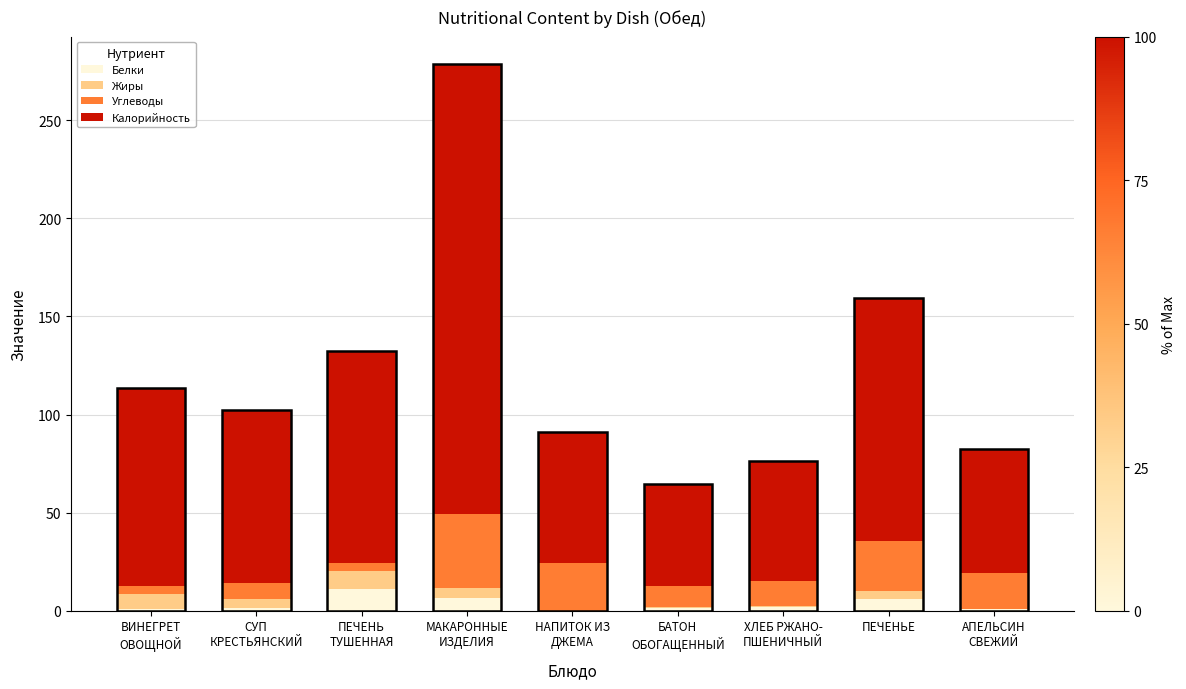

What is the sum of all Белки values?

30.5